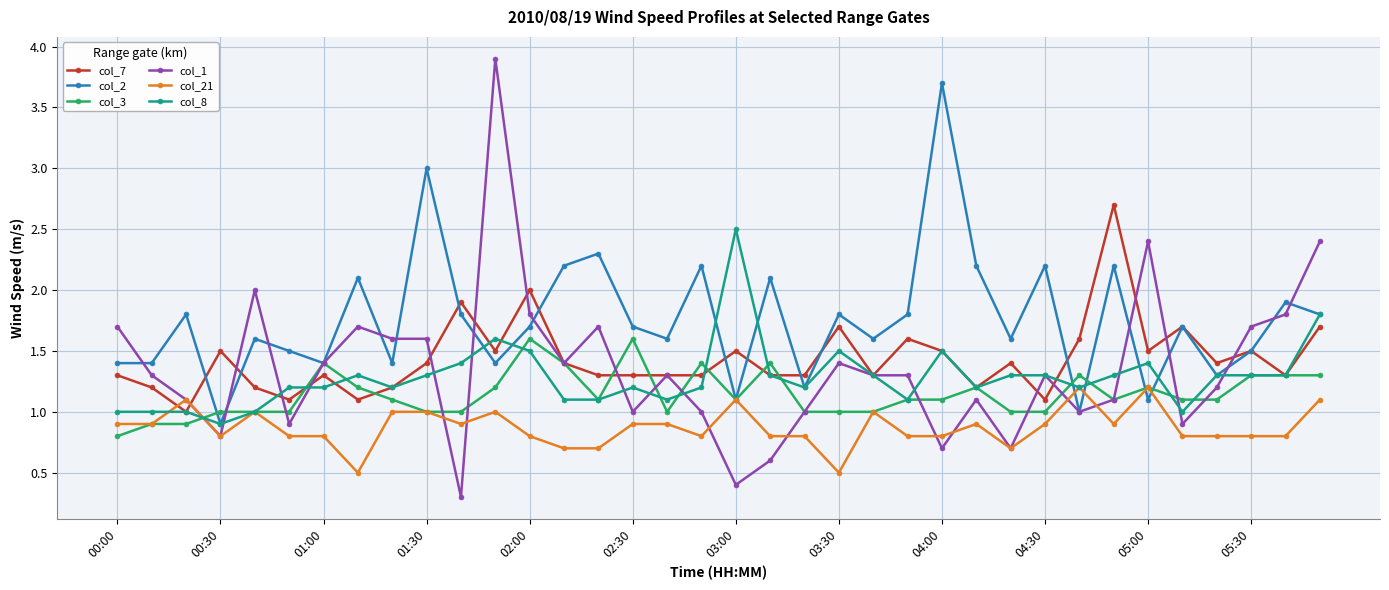

True or false: col_21 has more than 0 interior local peaks.

True